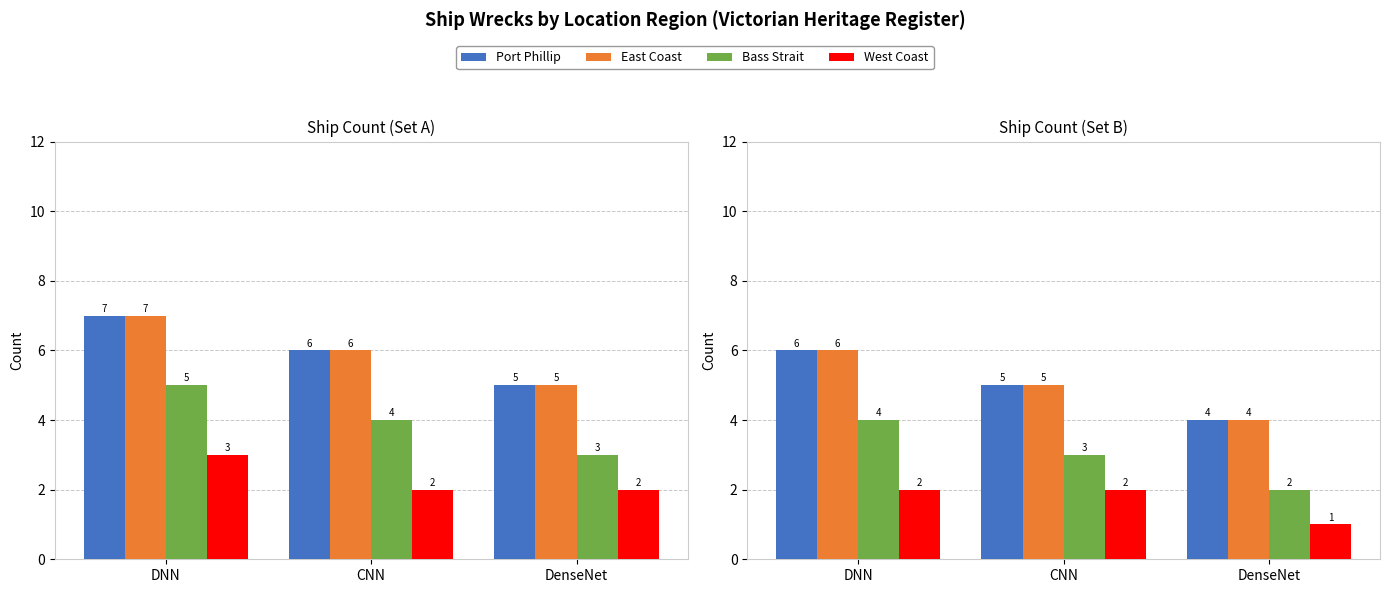

List the labels in order of East Coast value, smallest first.

DenseNet, CNN, DNN